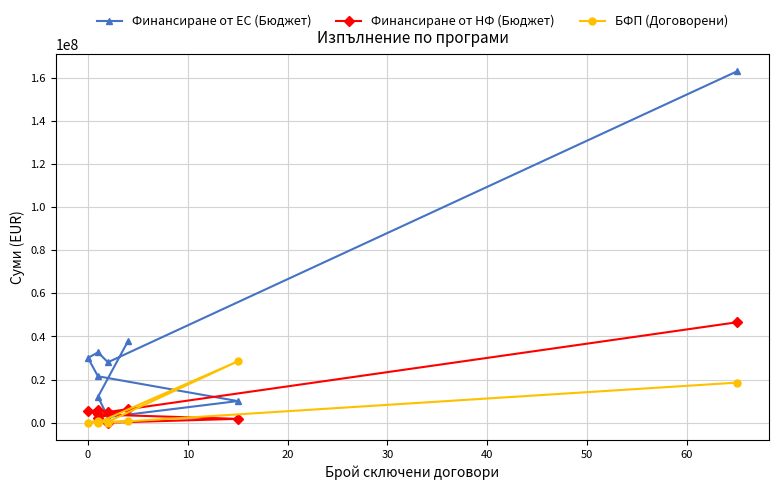

Reading left to right, what are all the values shown in this chart?

Финансиране от ЕС (Бюджет): 37714867.8	11969816.2	2602000.2	10000000.0	21499670.5	29999539.8	32604347.1	28000000.0	162855769.7
Финансиране от НФ (Бюджет): 6264576.9	2112320.4	0.0	1764706.0	3794059.5	5294036.8	5753708.2	4941176.0	46534168.6
БФП (Договорени): 775887.2	106220.9	403920.6	28416350.6	4095.4	0.0	976567.5	14469.6	18557146.5